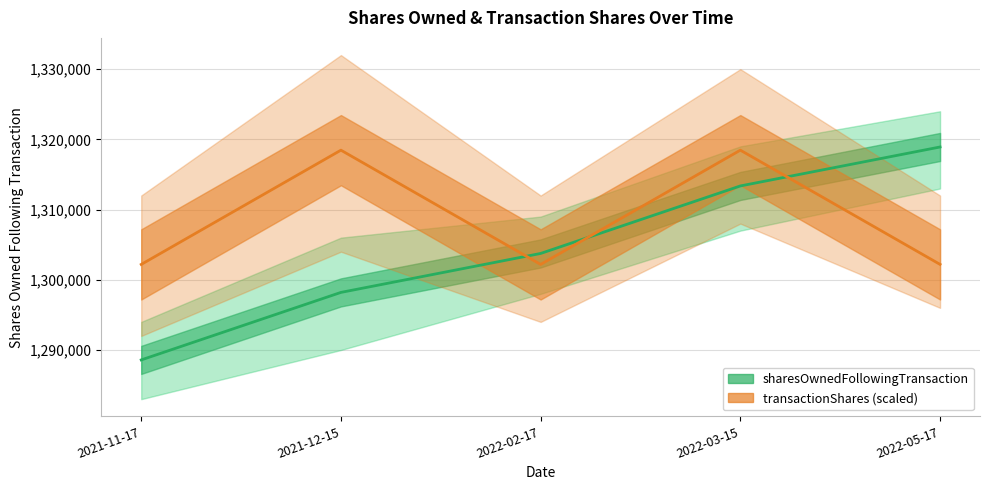

What is the highest value of the transactionShares series?

1318460